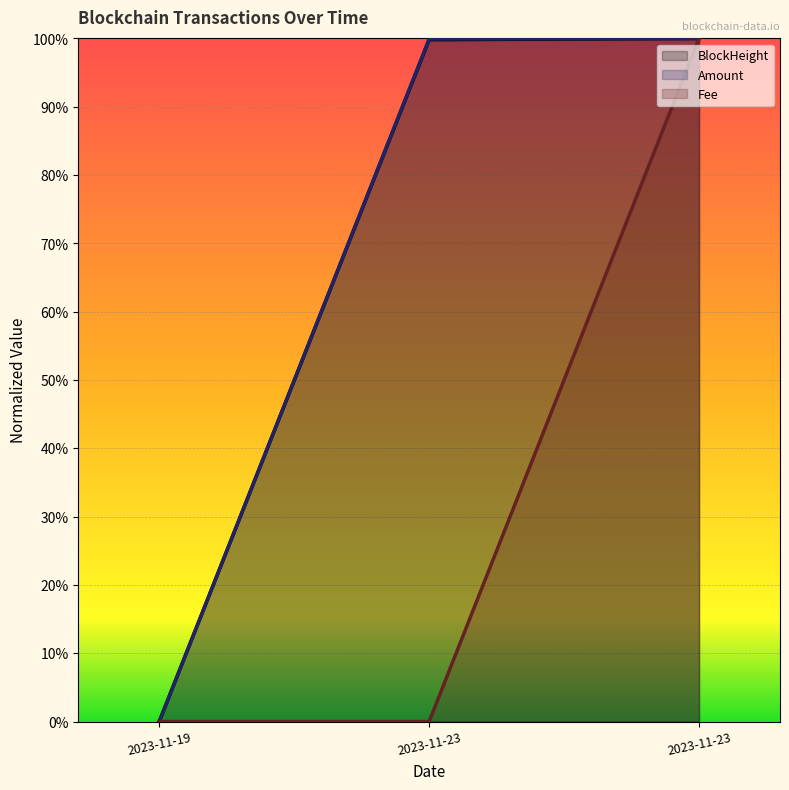

How many categories are shown in the chart?

3